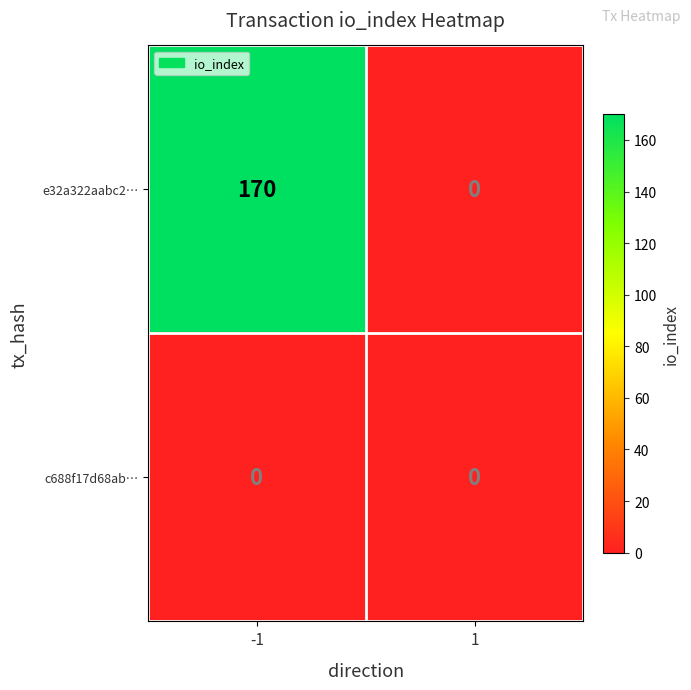

Between -1 and 1, which series saw the biggest shift?

e32a322aabc2…